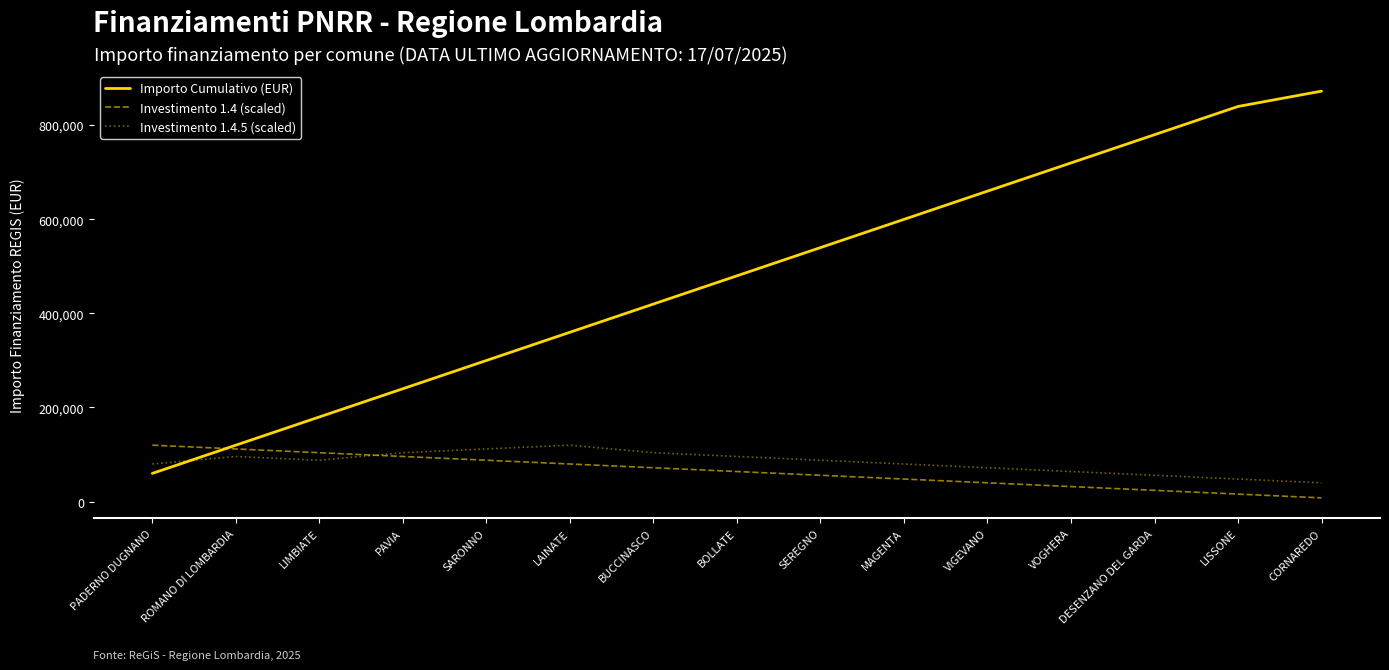

True or false: Importo Cumulativo (EUR) has a value of 479728.0 at BOLLATE.

True